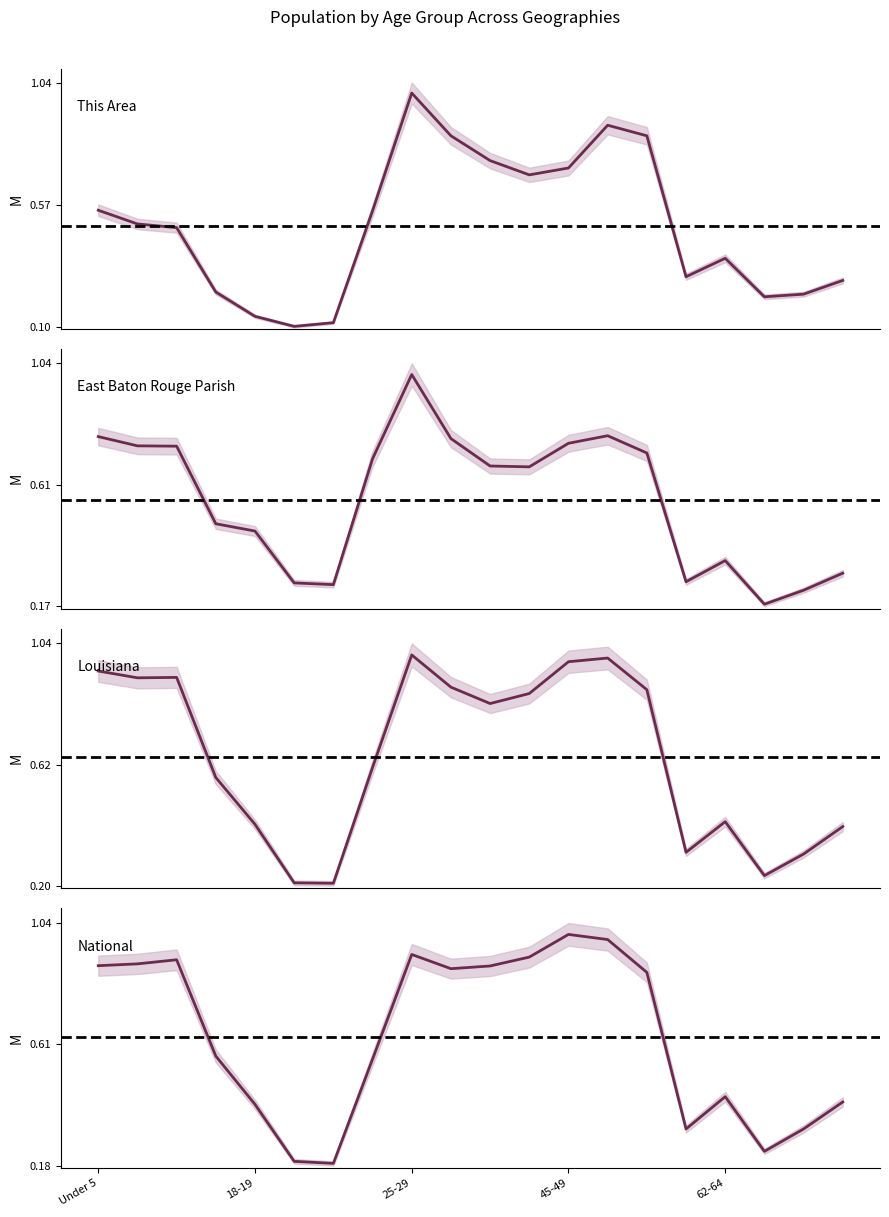

The Louisiana series shows 1.5 at 14. True or false?

False